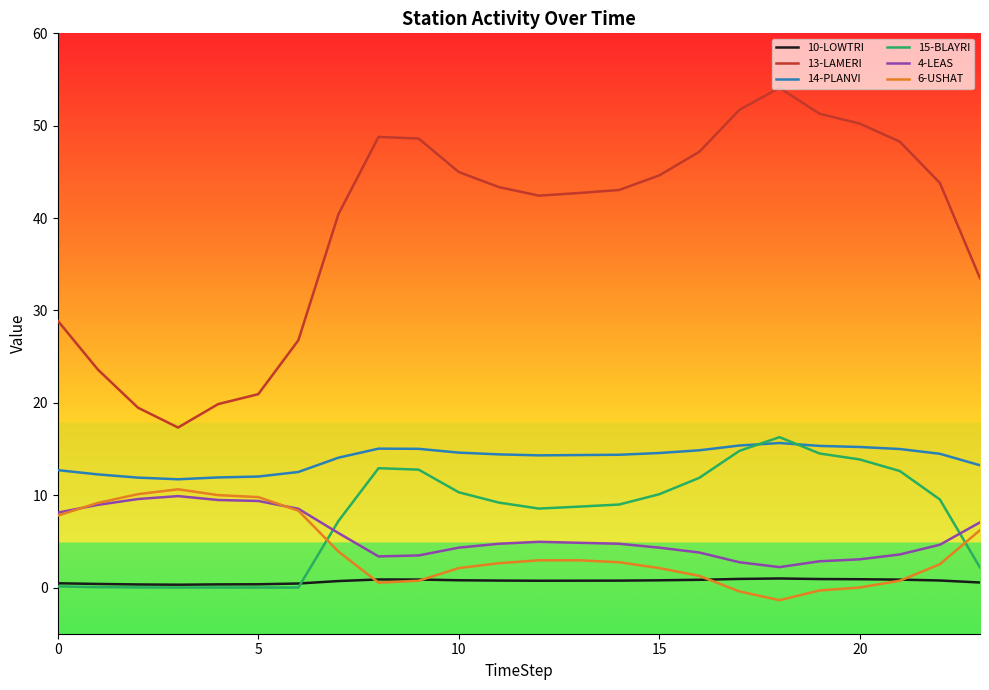

What is the difference between the second highest and second lowest values in the 13-LAMERI series?

32.2